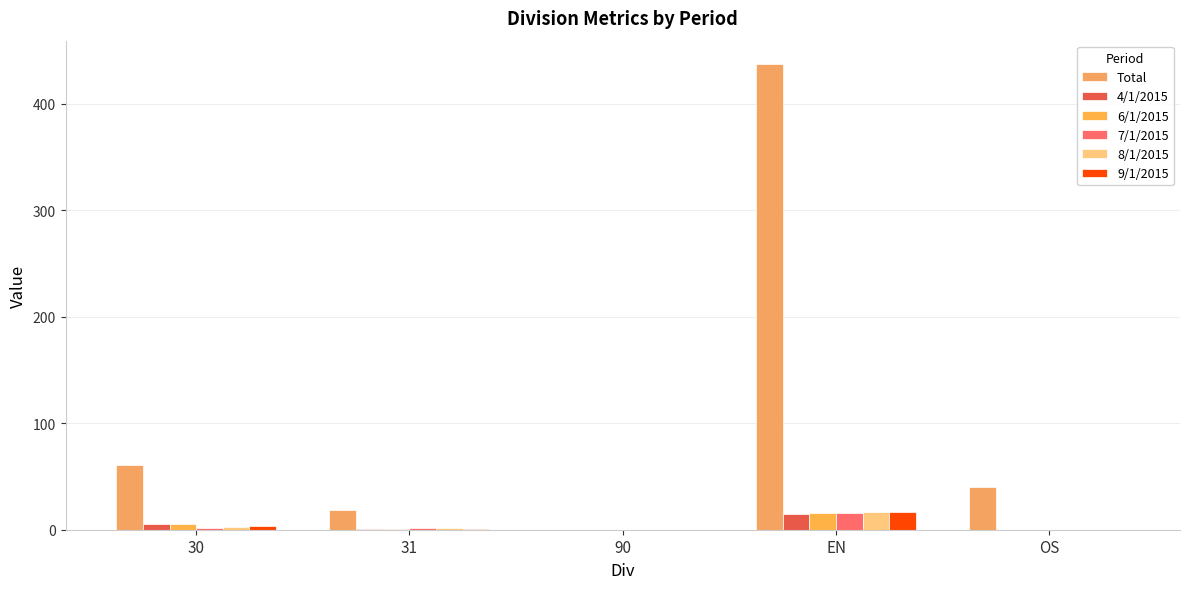

How many series are shown in this chart?

6